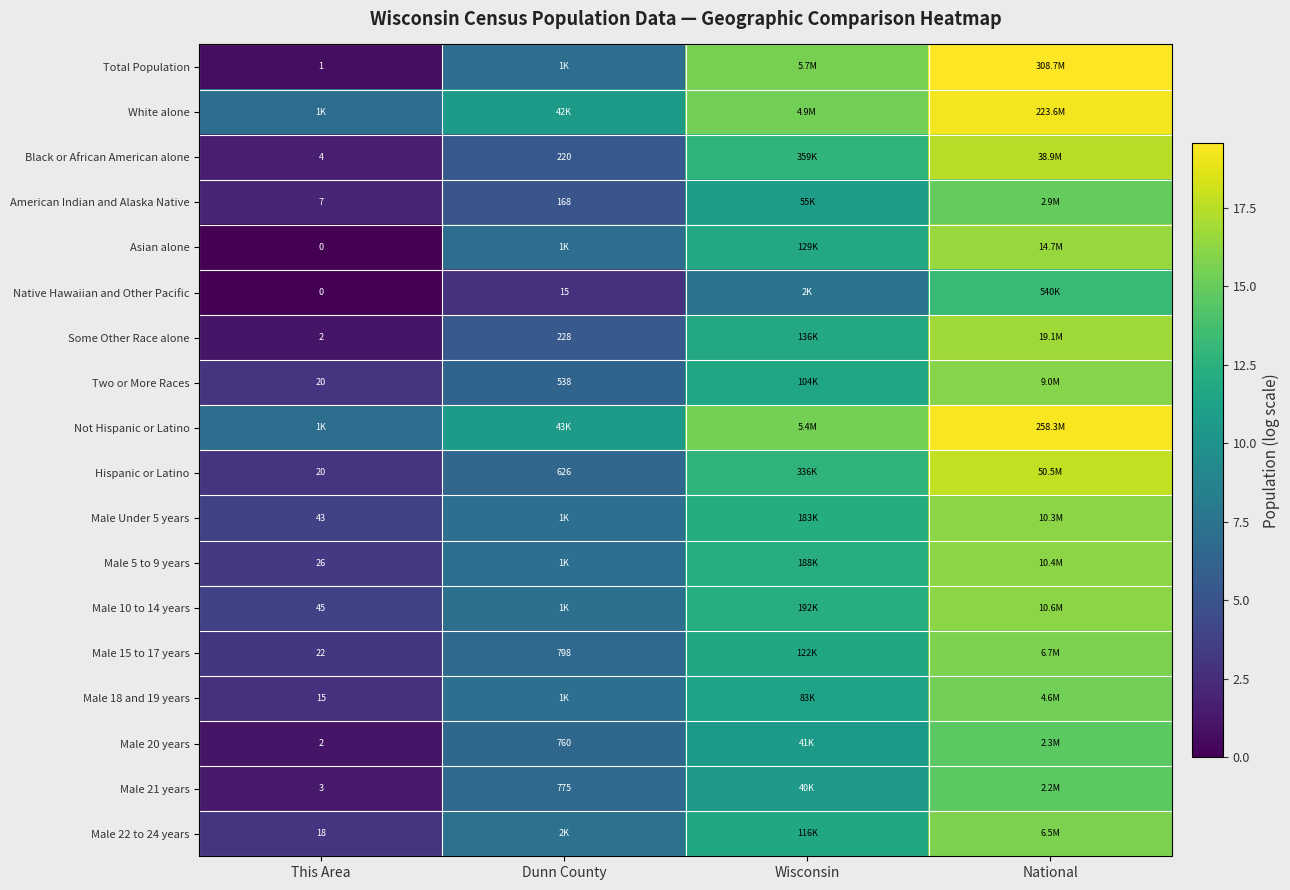

The value of Male 5 to 9 years at Dunn County is 7.1. True or false?

True